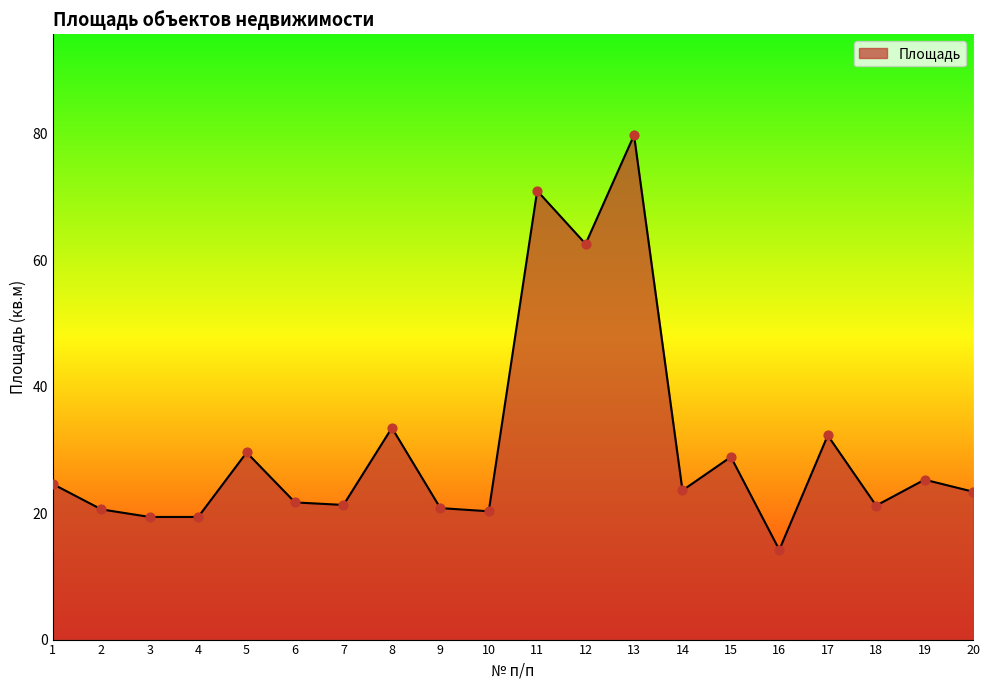

What is the ratio of the value at 18 to the value at 6?

1.0